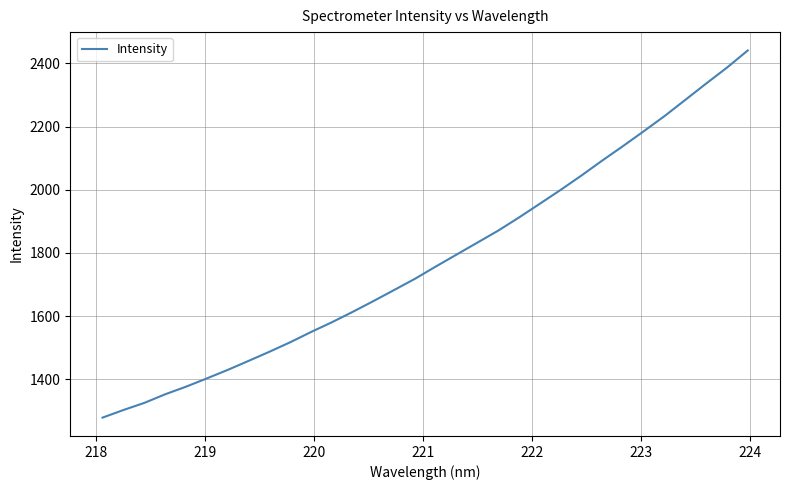

How many lines are shown in the chart?

1